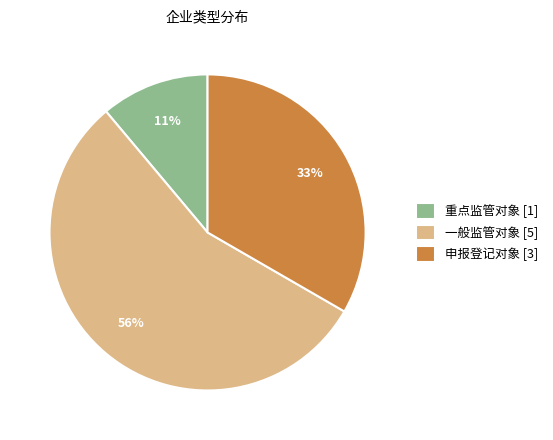

Which slice is the smallest?

重点监管对象